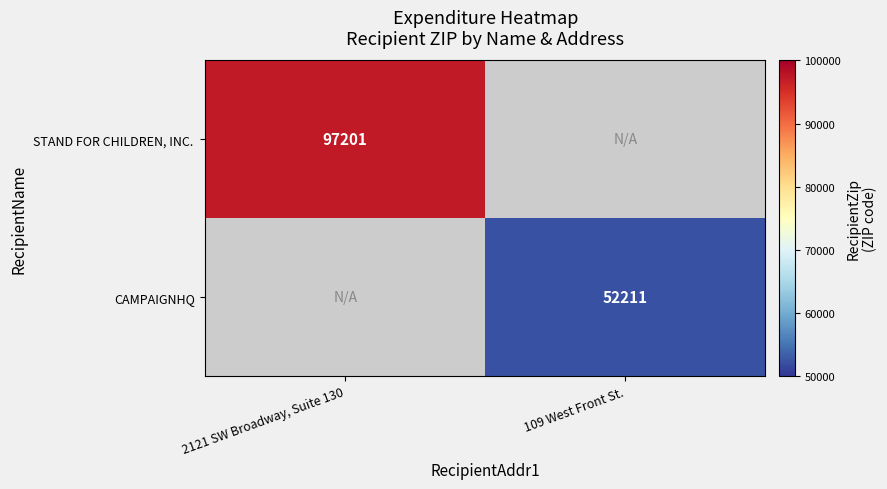

The CAMPAIGNHQ series shows 52211 at 109 West Front St.. True or false?

True